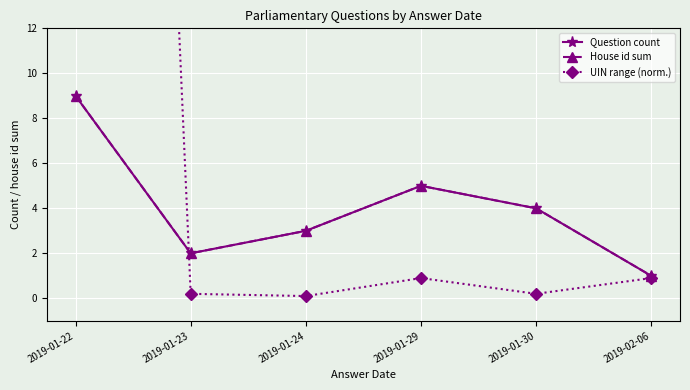

What is the label of the 5th point from the left?

2019-01-30